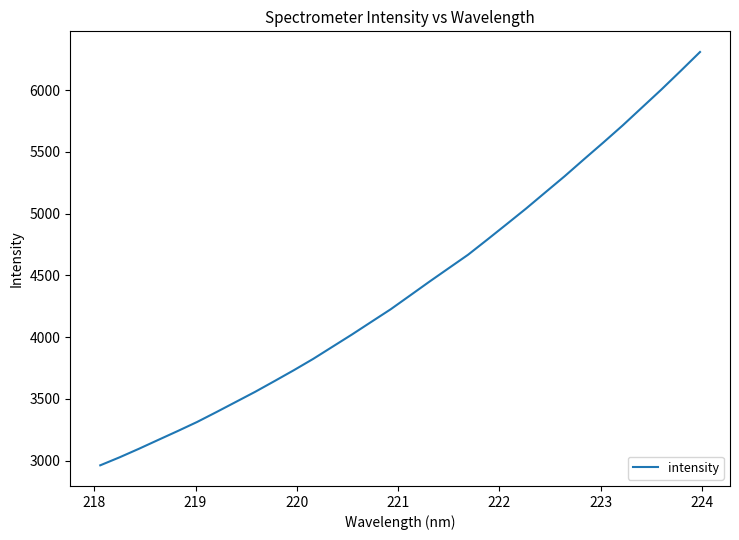

What is the maximum value shown in the chart?

6307.8